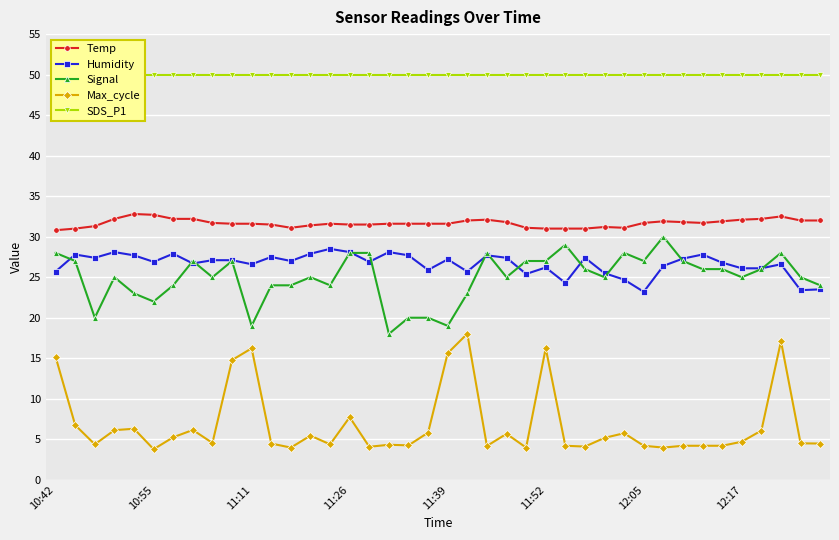

What is the total value across all series at 22?

142.0